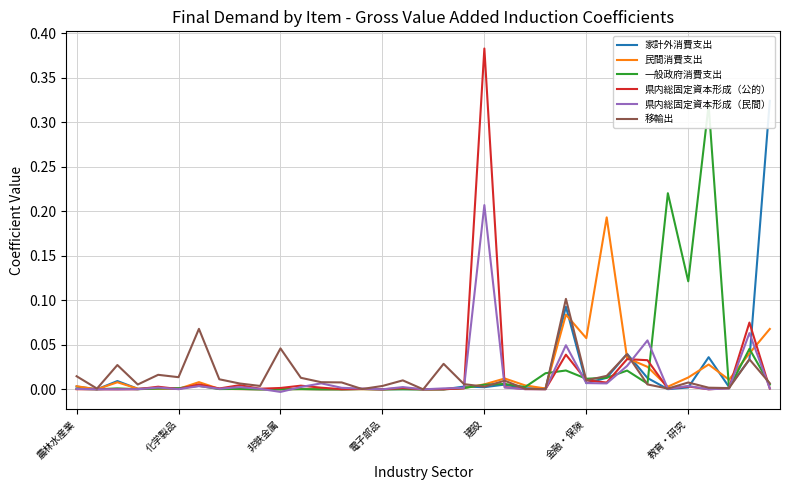

What is the greatest value displayed?

0.4